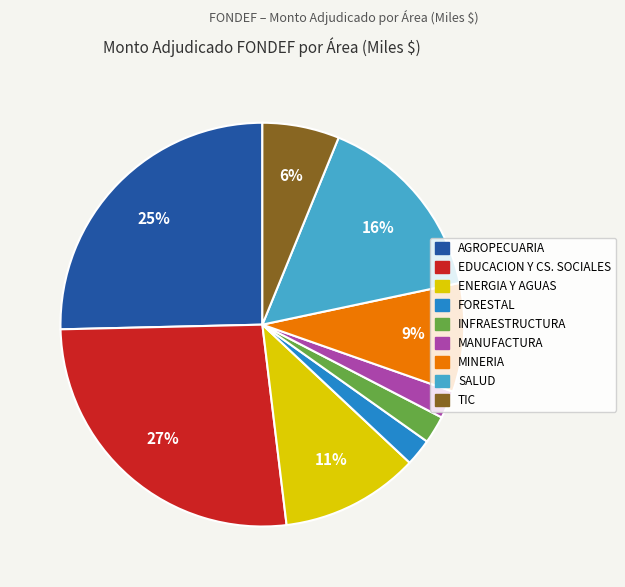

How many slices are in this pie chart?

9